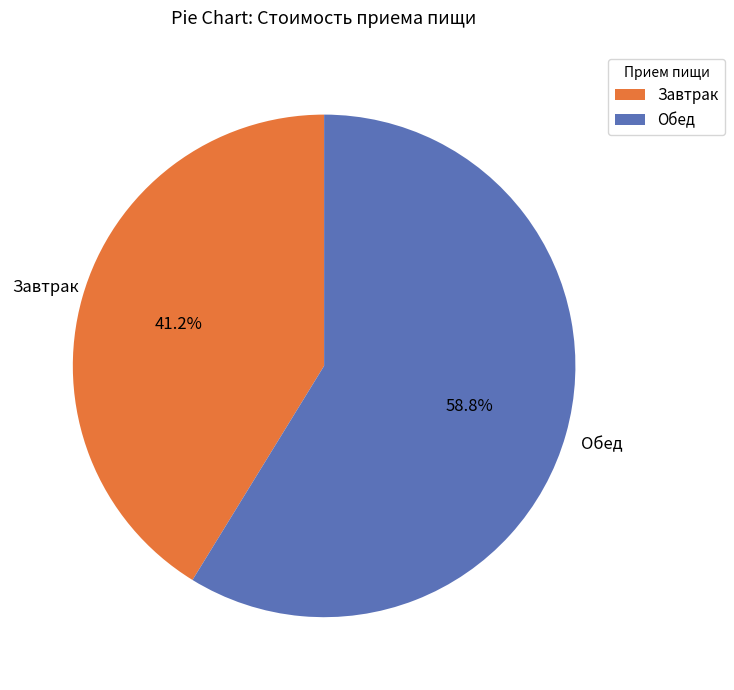

To the nearest percent, what is the average slice percentage?

50%